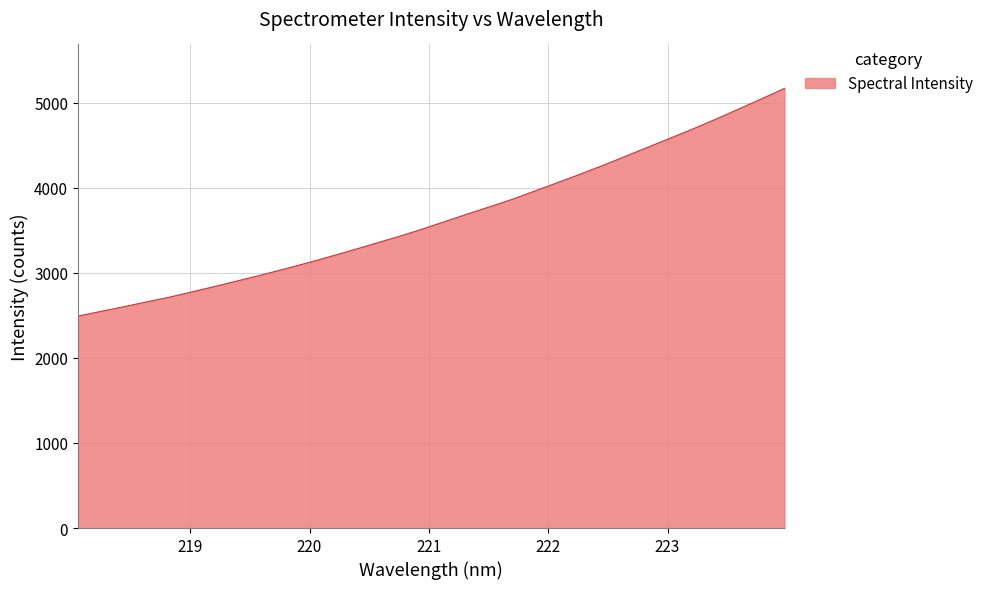

What is the greatest value displayed?

5168.4